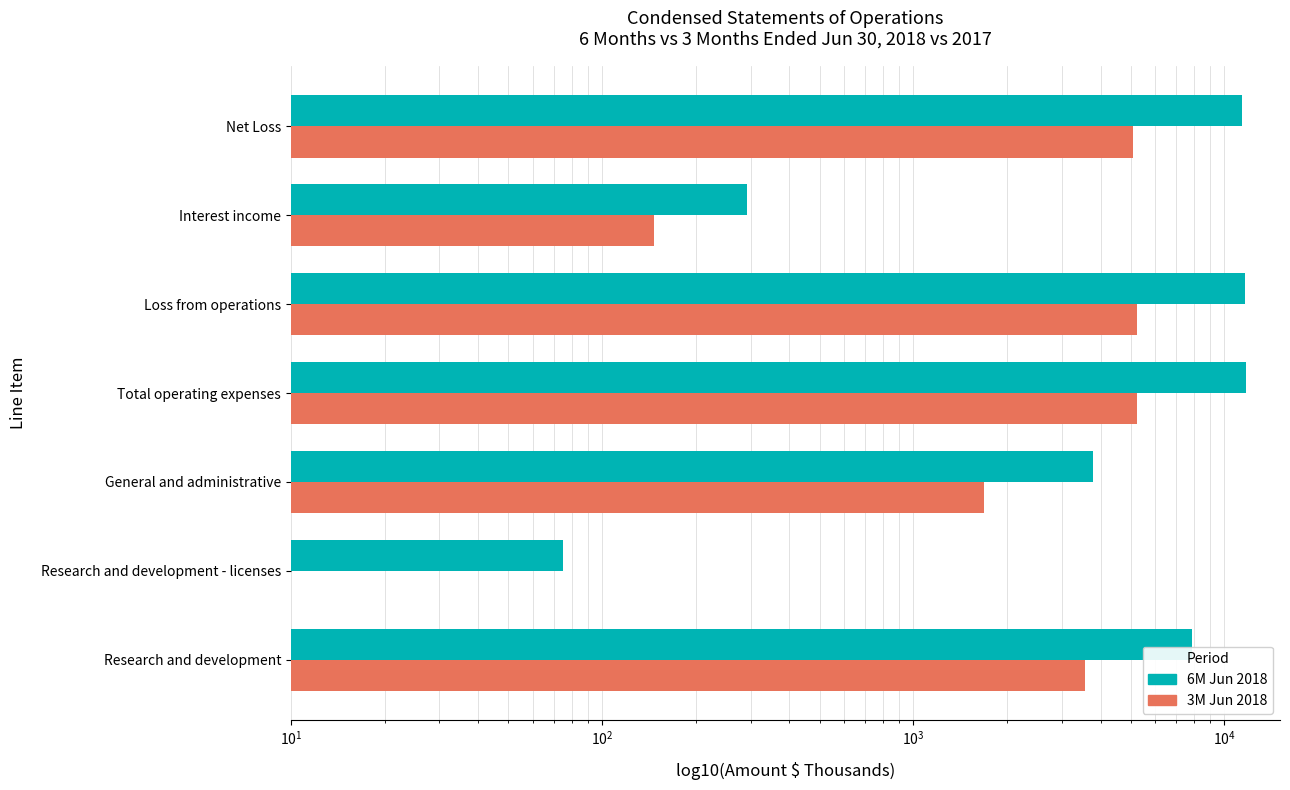

At how many categories does at least one series exceed 9060?

3